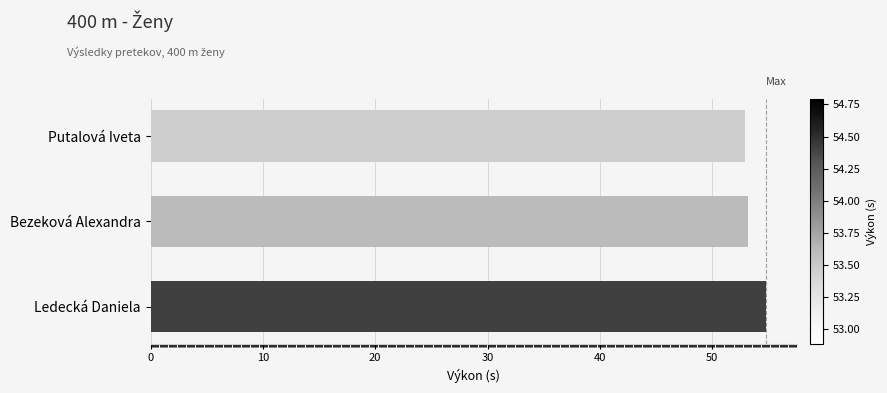

How many values exceed 53?

2